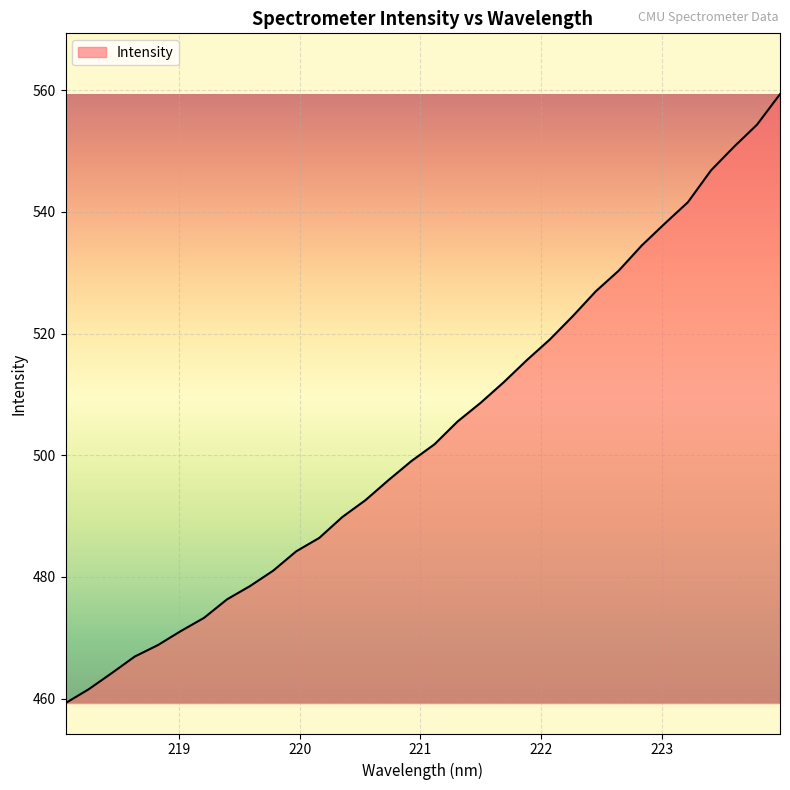

What is the smallest value displayed?

459.3